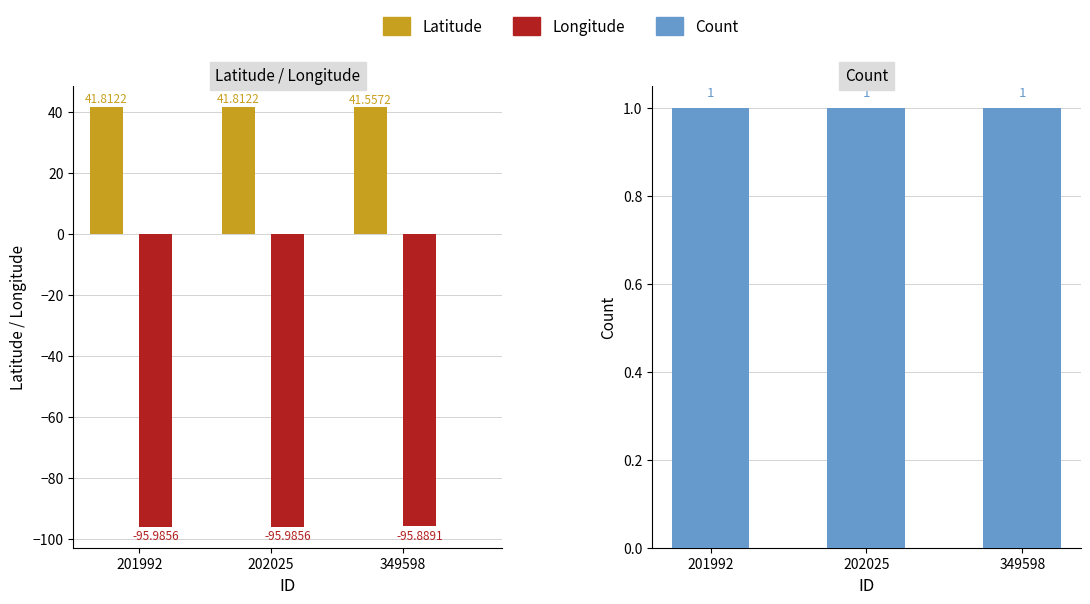

Between 201992 and 202025, which series saw the biggest shift?

Latitude